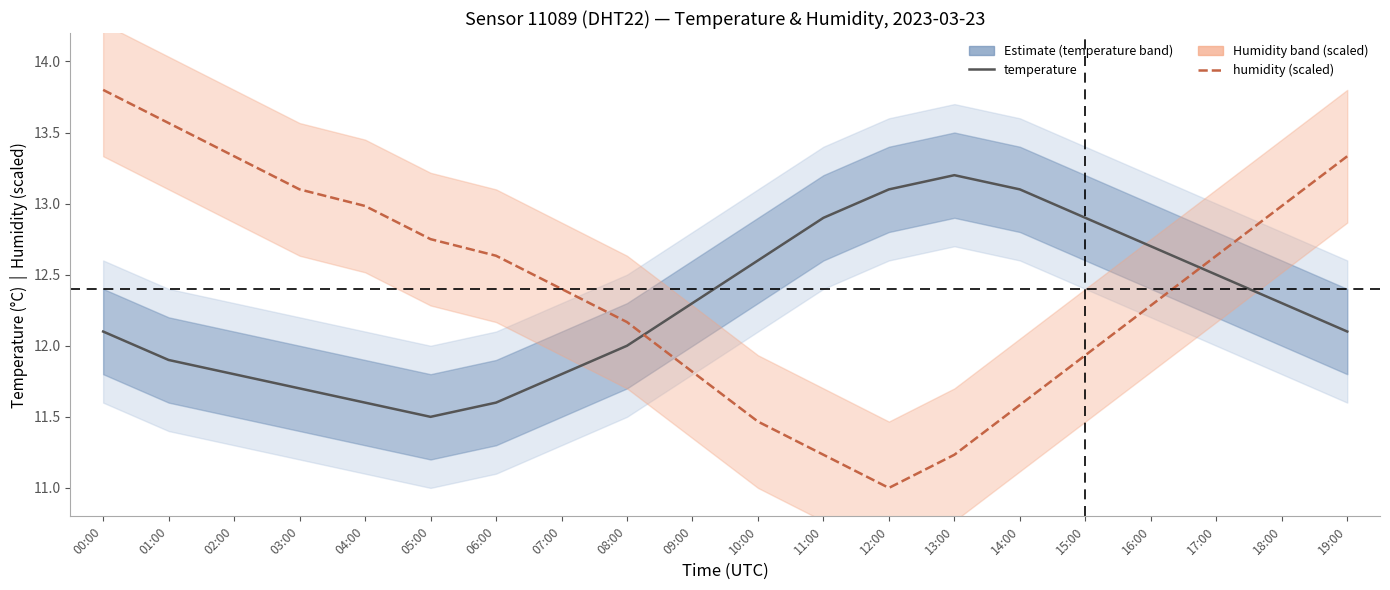

What value does the humidity (scaled) series have at 01:00?

13.6